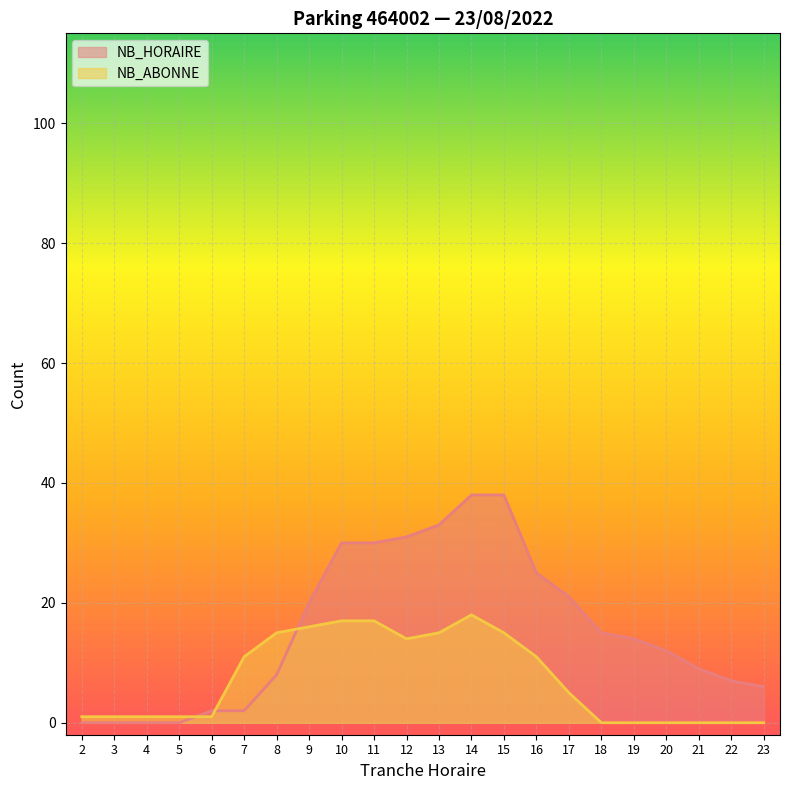

Reading left to right, extract all data points from this chart.

NB_HORAIRE: 2=0	3=0	4=0	5=0	6=2	7=2	8=8	9=20	10=30	11=30	12=31	13=33	14=38	15=38	16=25	17=21	18=15	19=14	20=12	21=9	22=7	23=6
NB_ABONNE: 2=1	3=1	4=1	5=1	6=1	7=11	8=15	9=16	10=17	11=17	12=14	13=15	14=18	15=15	16=11	17=5	18=0	19=0	20=0	21=0	22=0	23=0